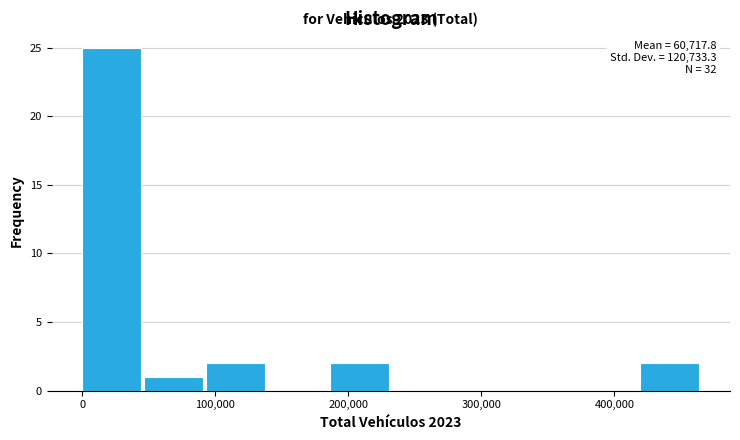

Which range on the x-axis has the tallest bar?

0 to 50000